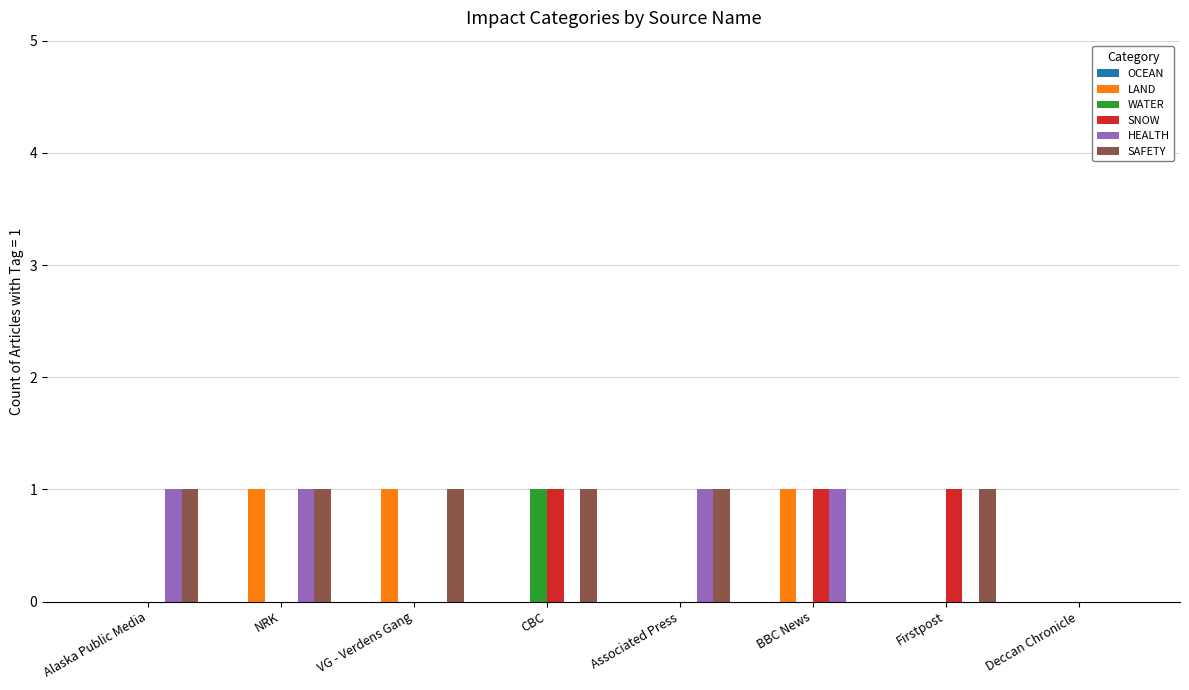

What is the difference between the SAFETY values at BBC News and Associated Press?

1